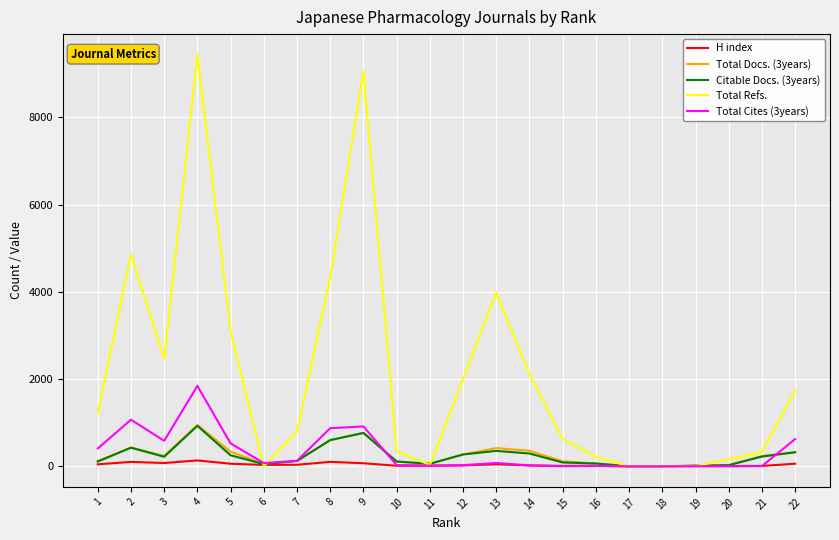

Where is Citable Docs. (3years) nearest to the value 464?

2